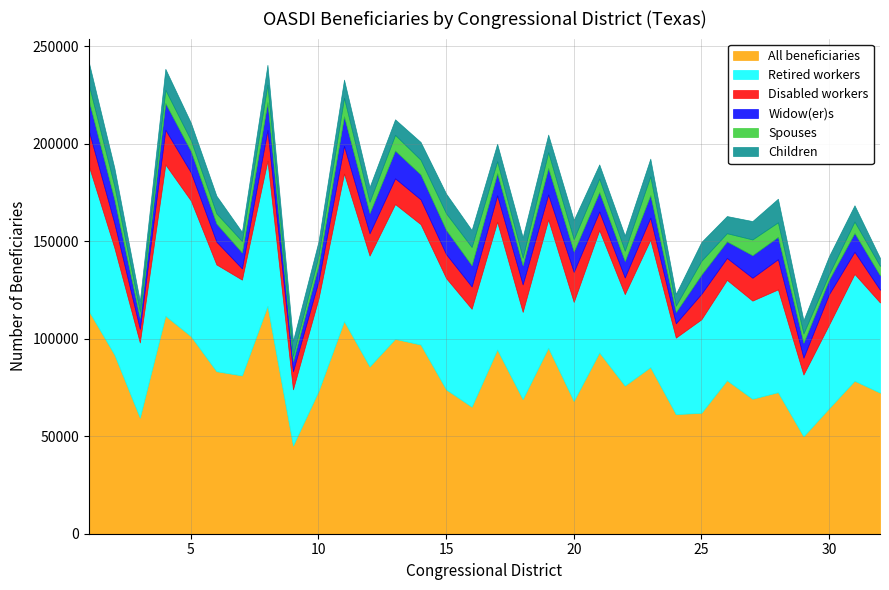

Is the value of Disabled workers at 17 greater than the value of Retired workers at 27?

No